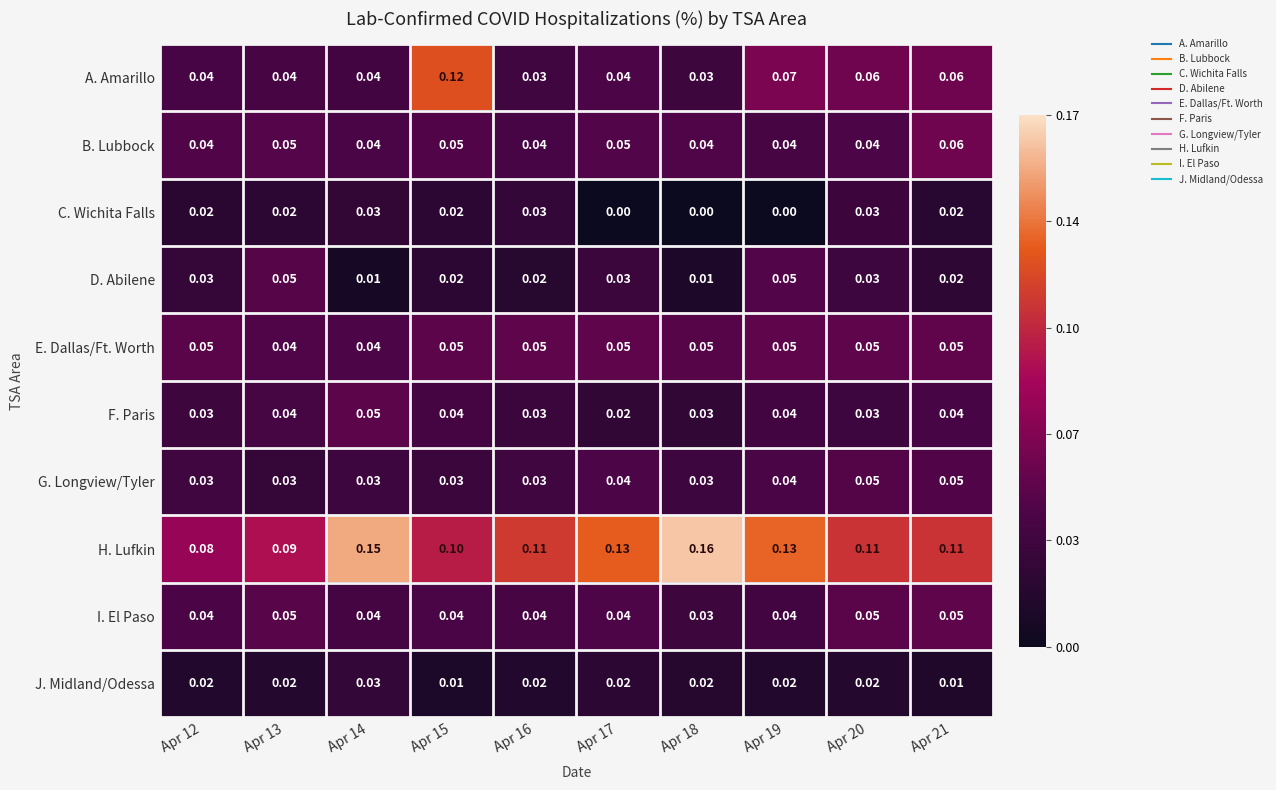

Which series has the largest range (max minus min)?

A. Amarillo